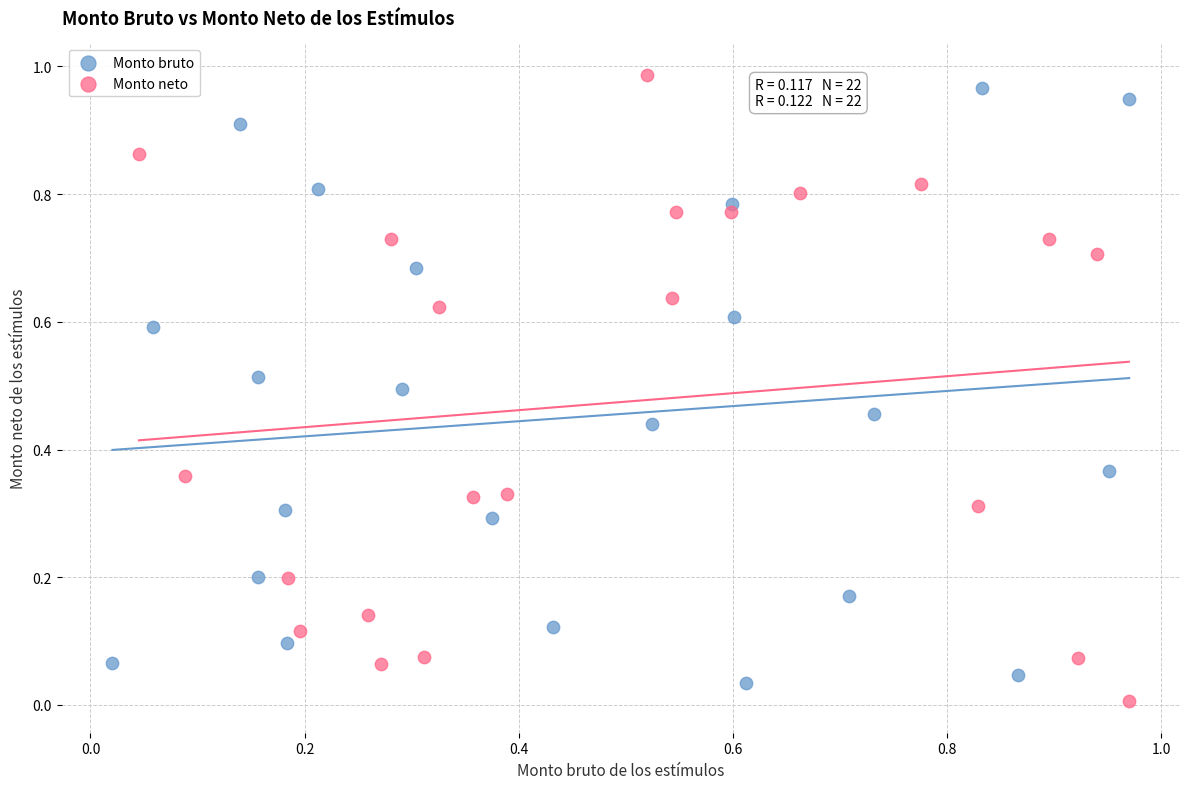

Which series reaches the minimum Y coordinate?

Monto neto